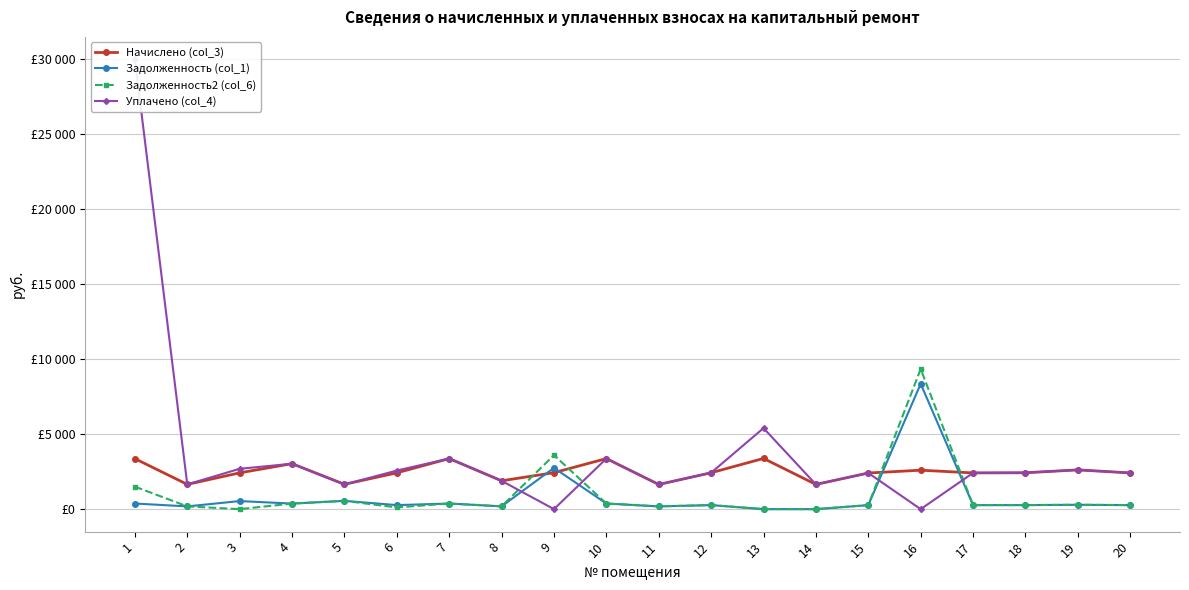

Is it true that Задолженность2 (col_6) equals 16281.3 at 16?

False